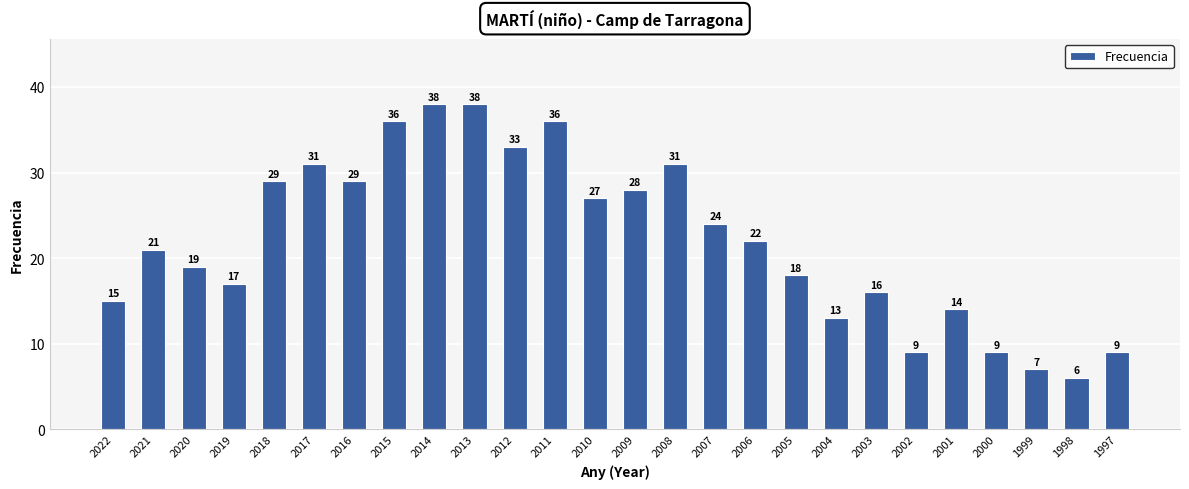

How many categories are shown in the chart?

26